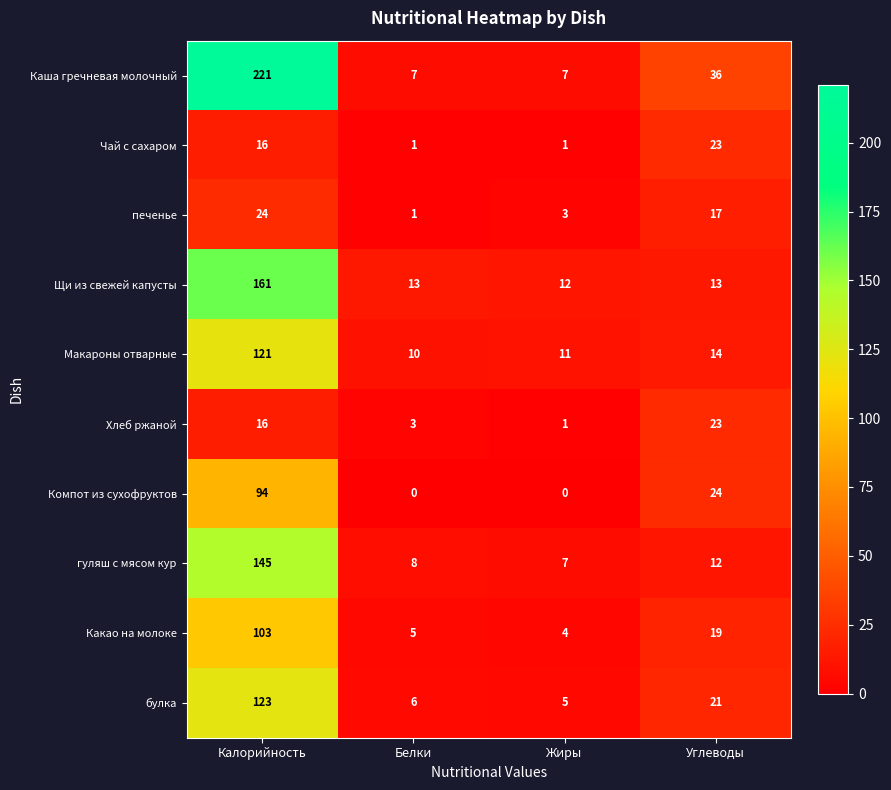

Which series has the largest range (max minus min)?

Каша гречневая молочный